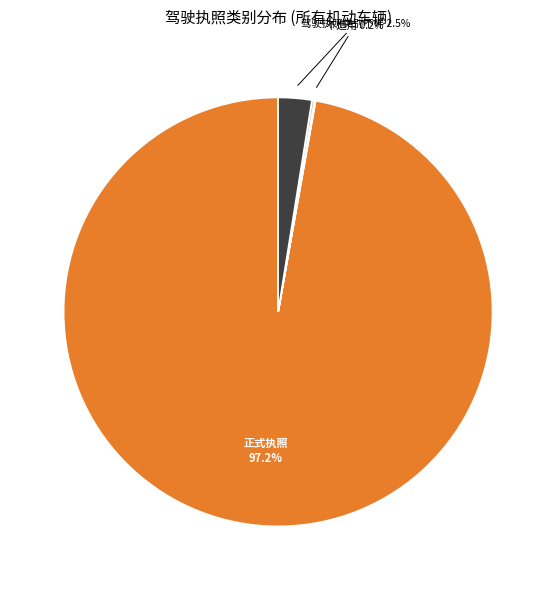

Is there any slice that represents more than half of the pie?

Yes